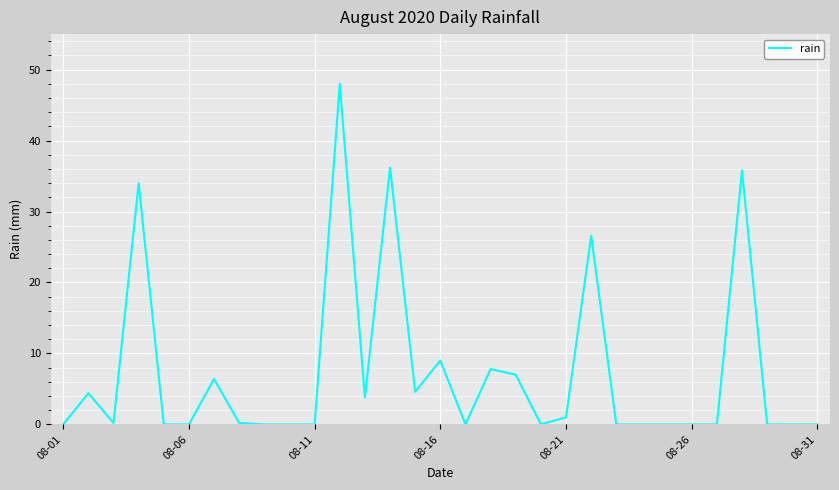

What is the maximum value shown in the chart?

48.0